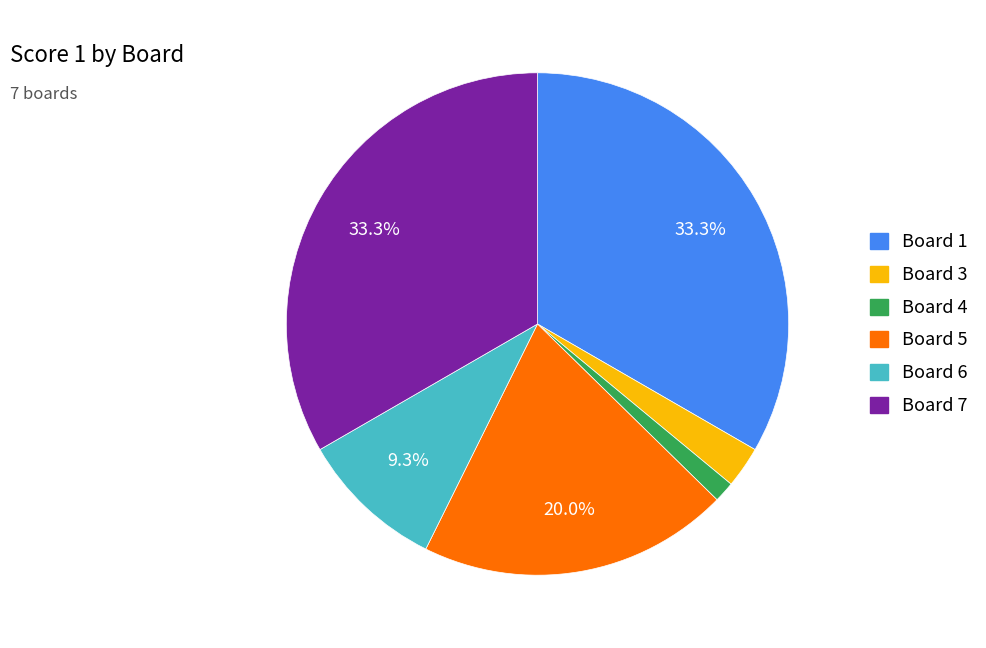

Is there a majority slice in this chart?

No